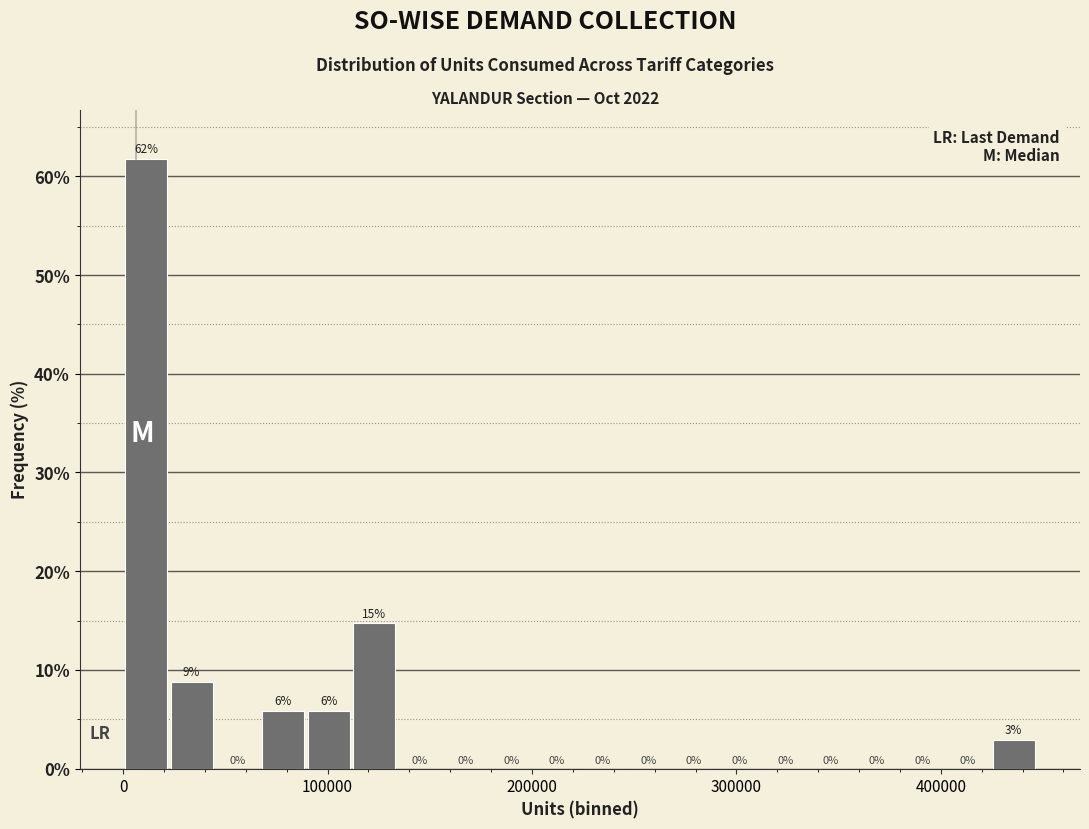

Around what value on the x-axis is the tallest bar? Give the approximate position of its centre, as read against the axis.

10000